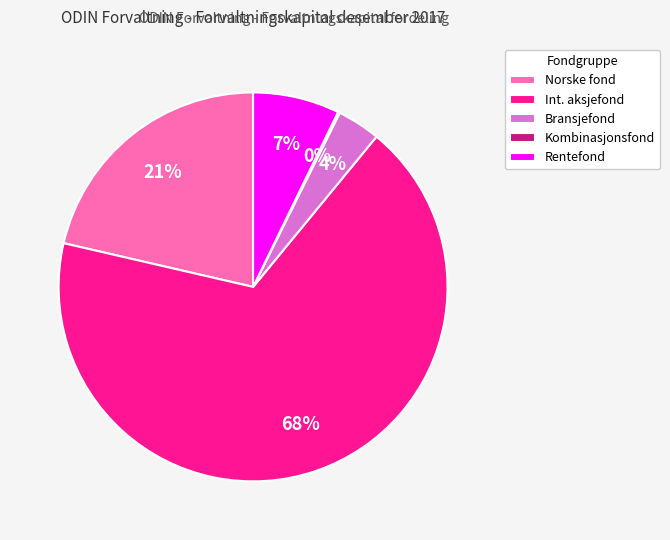

To the nearest percent, what is the average slice percentage?

20%